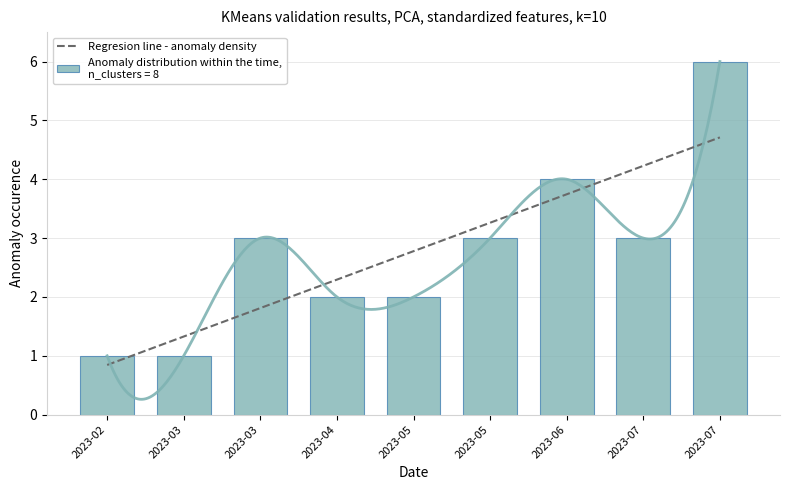

What is the lowest value of the Regresion line - anomaly density series?

0.8